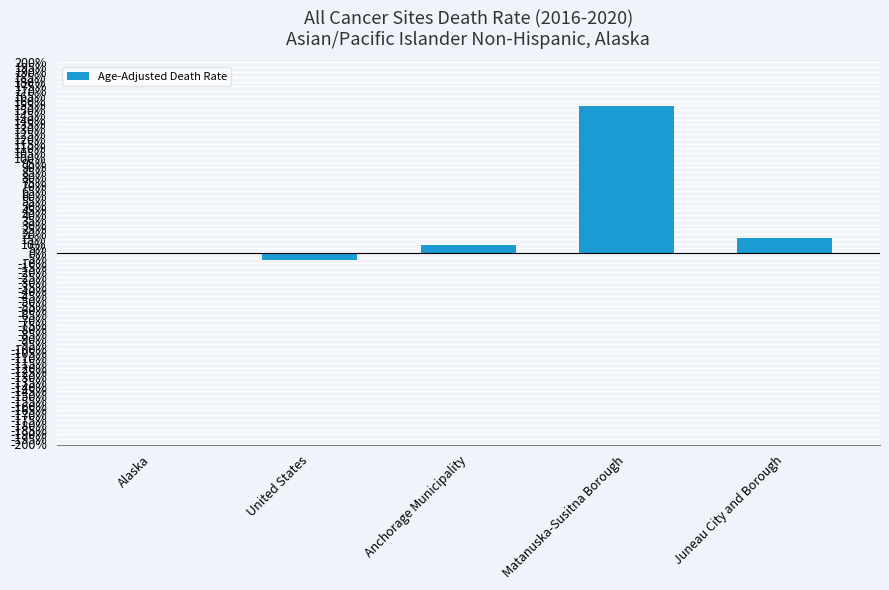

What is the change in value from Alaska to United States?

-7.5